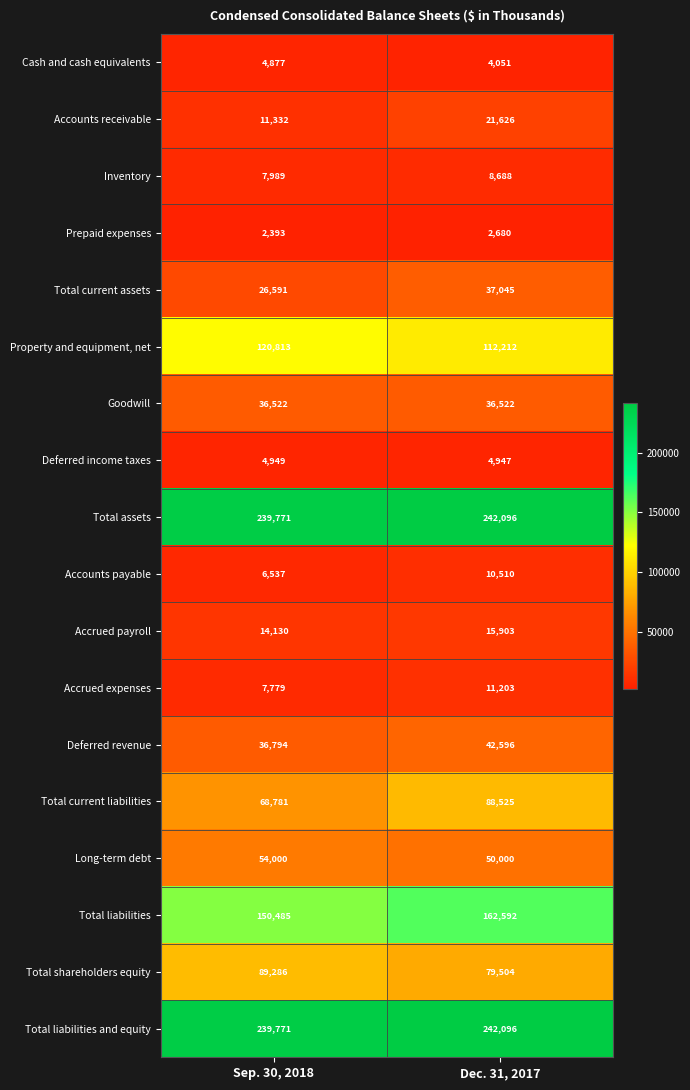

What is the greatest value displayed?

242096